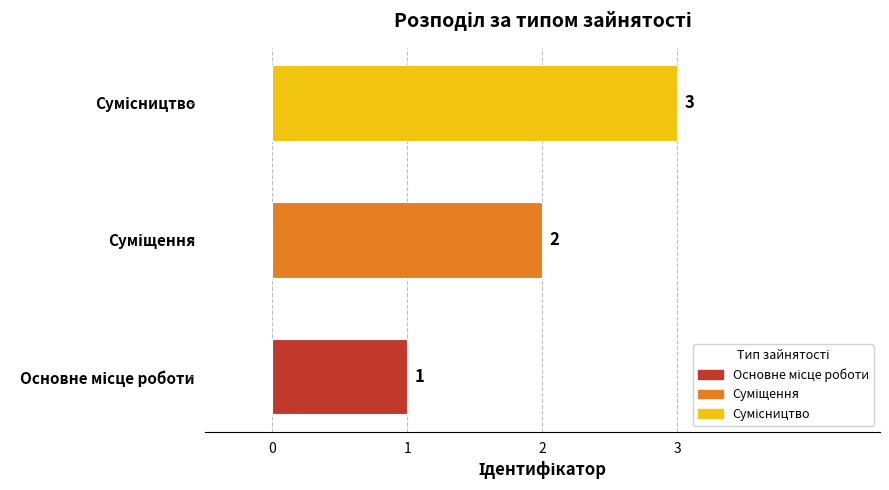

What is the maximum value shown in the chart?

3